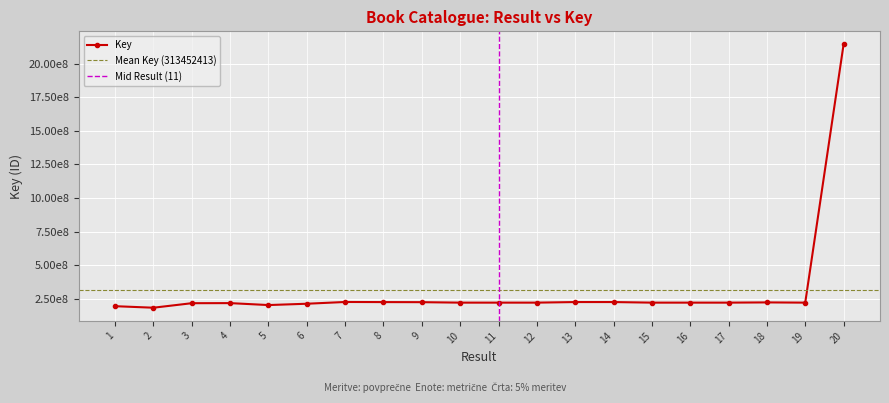

Is it true that the value at 3 is 217003506?

True